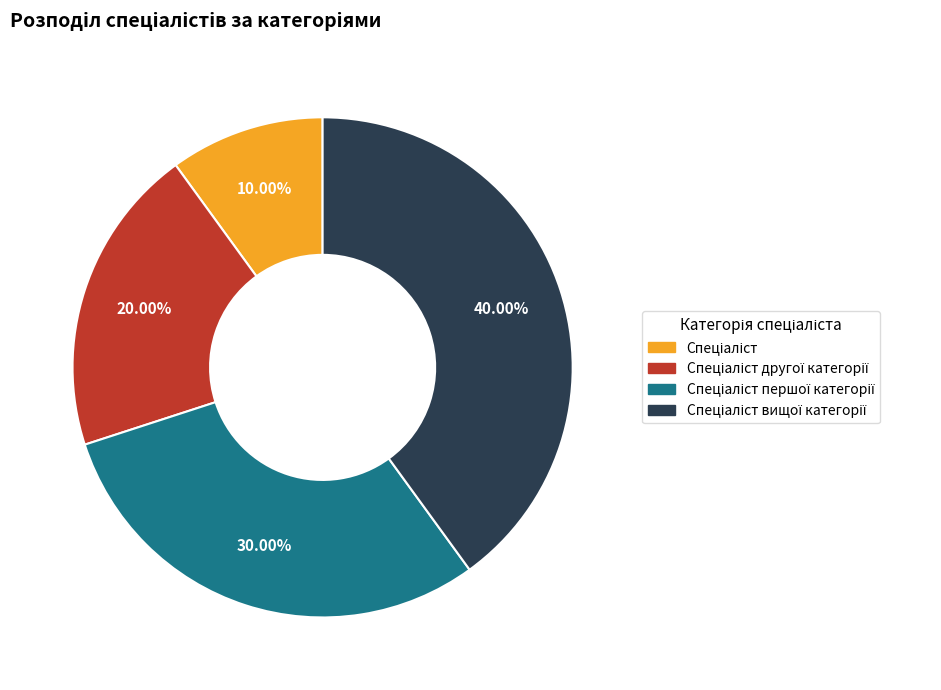

Does any single category account for the majority?

No